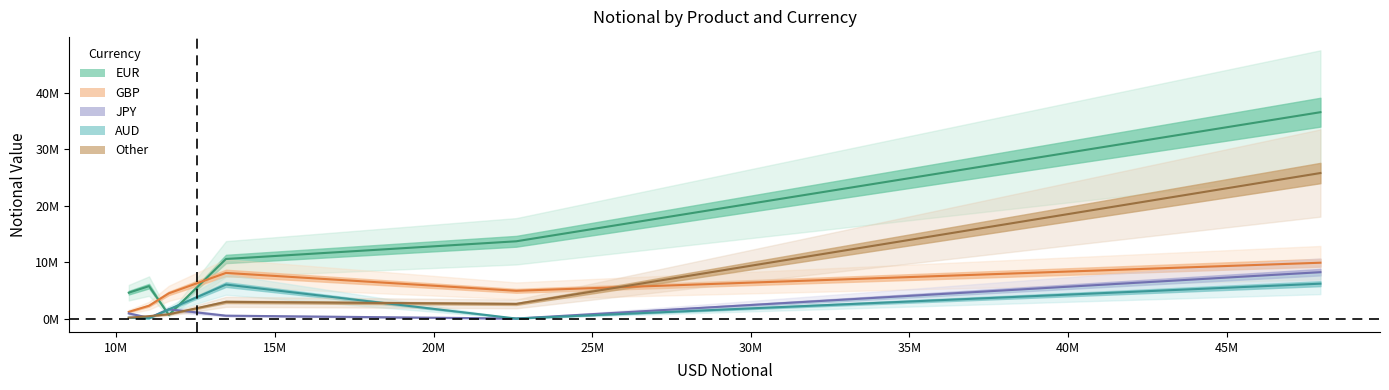

Reading right to left, list all the values displayed in this chart.

EUR: OTHER*=5751228	Swaption=4586614	OIS=10565488	FRA=13704075	Fixed-Float=36607507	Basis=640942
GBP: OTHER*=2273961	Swaption=1183808	OIS=8094076	FRA=4920155	Fixed-Float=9902380	Basis=4474555
JPY: OTHER*=128188	Swaption=909884	OIS=508650	FRA=2116	Fixed-Float=8224930	Basis=1635707
AUD: OTHER*=46828	Swaption=150445	OIS=6028284	FRA=184	Fixed-Float=6183427	Basis=1626320
Other: OTHER*=421851	Swaption=156075	OIS=2959254	FRA=2592544	Fixed-Float=25815426	Basis=762350